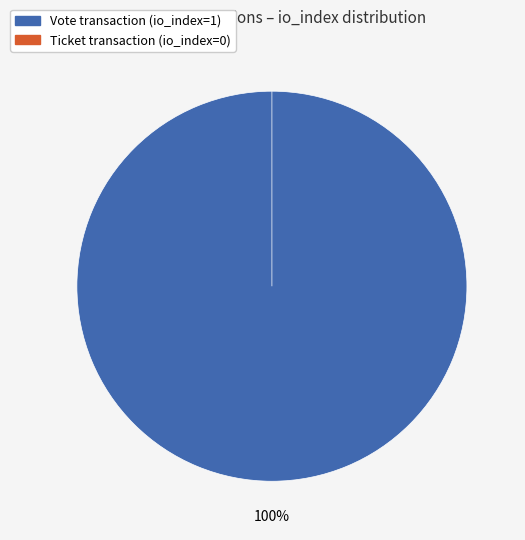

To the nearest percent, what is the combined percentage of Ticket (io_index=0) and Vote (io_index=1)?

100%